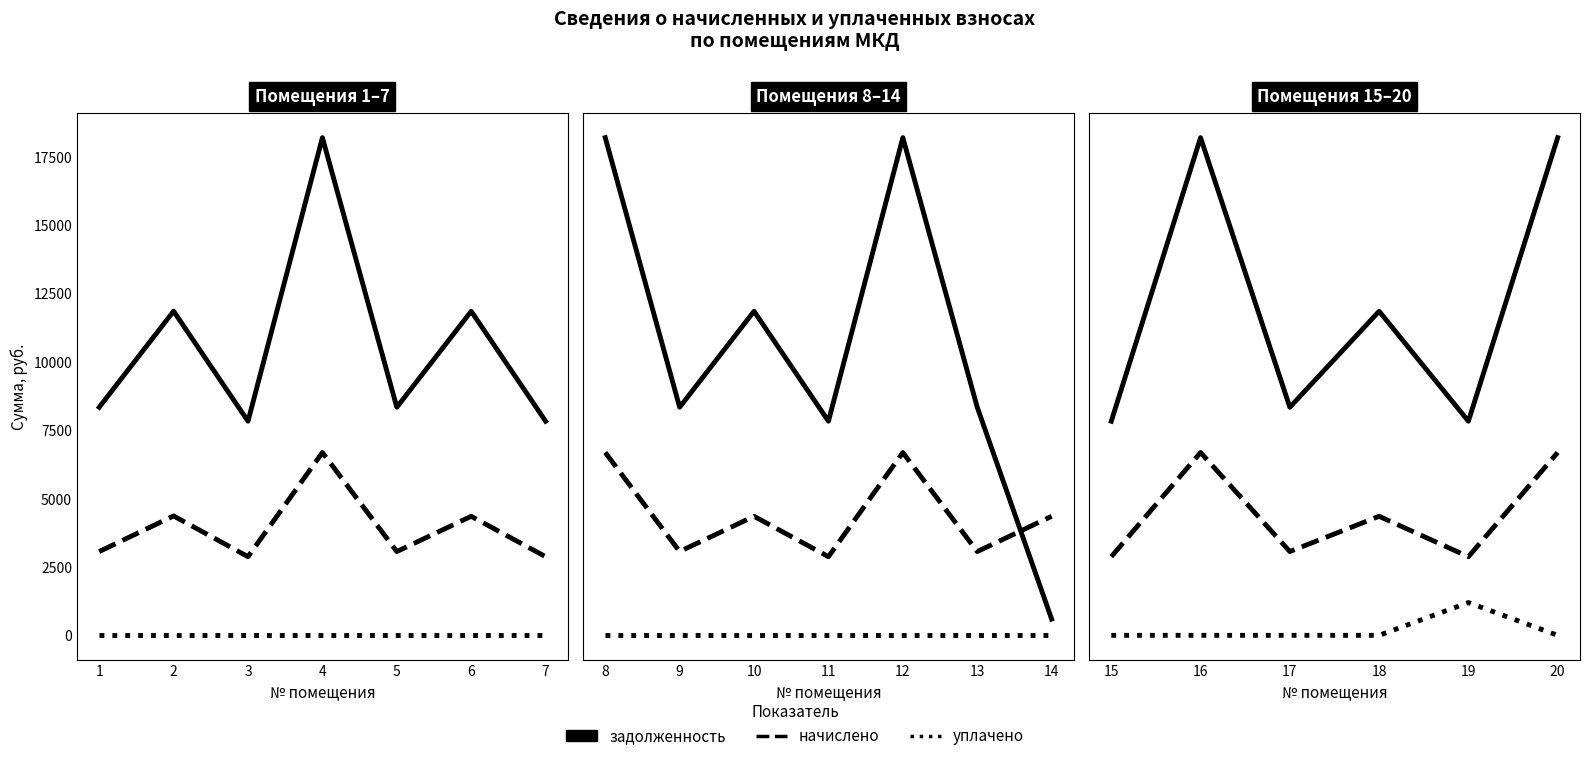

Rank the series at 15 from highest to lowest value.

задолженность, начислено, уплачено